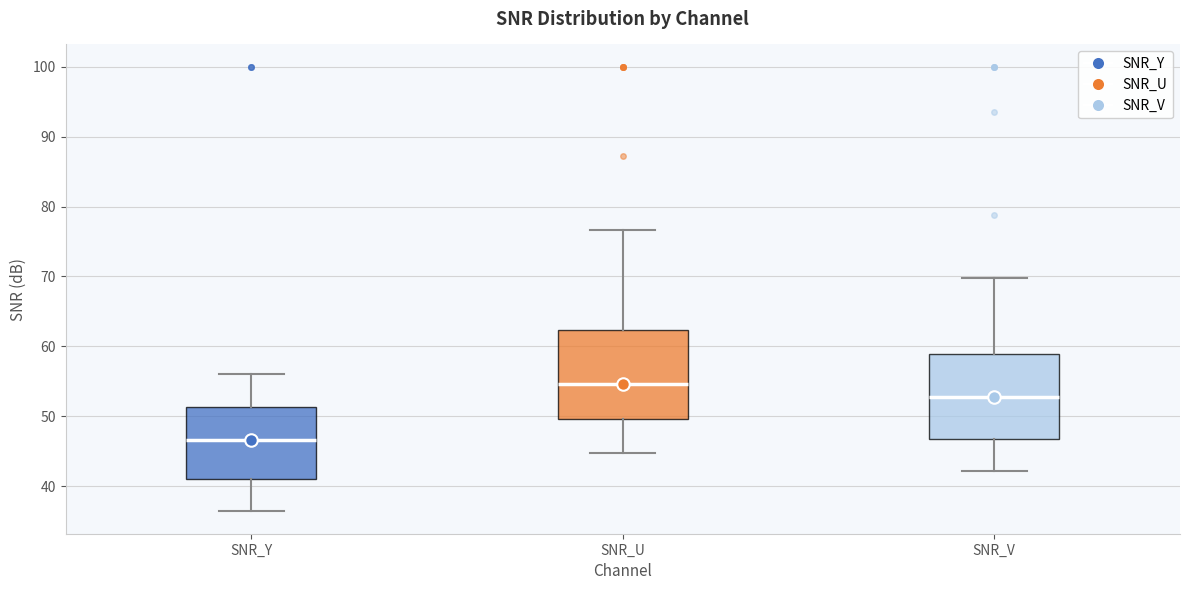

Reading left to right, transcribe this box plot: for each box, give where its median line is, the range the box spans, and where its two whiskers end, as read against the y-axis. The values are not printed on the chart, so give them approximately, as read against the axis.

SNR_Y: median 47, box 41 to 51, whiskers 36 to 56
SNR_U: median 55, box 50 to 62, whiskers 45 to 77
SNR_V: median 53, box 47 to 59, whiskers 42 to 70